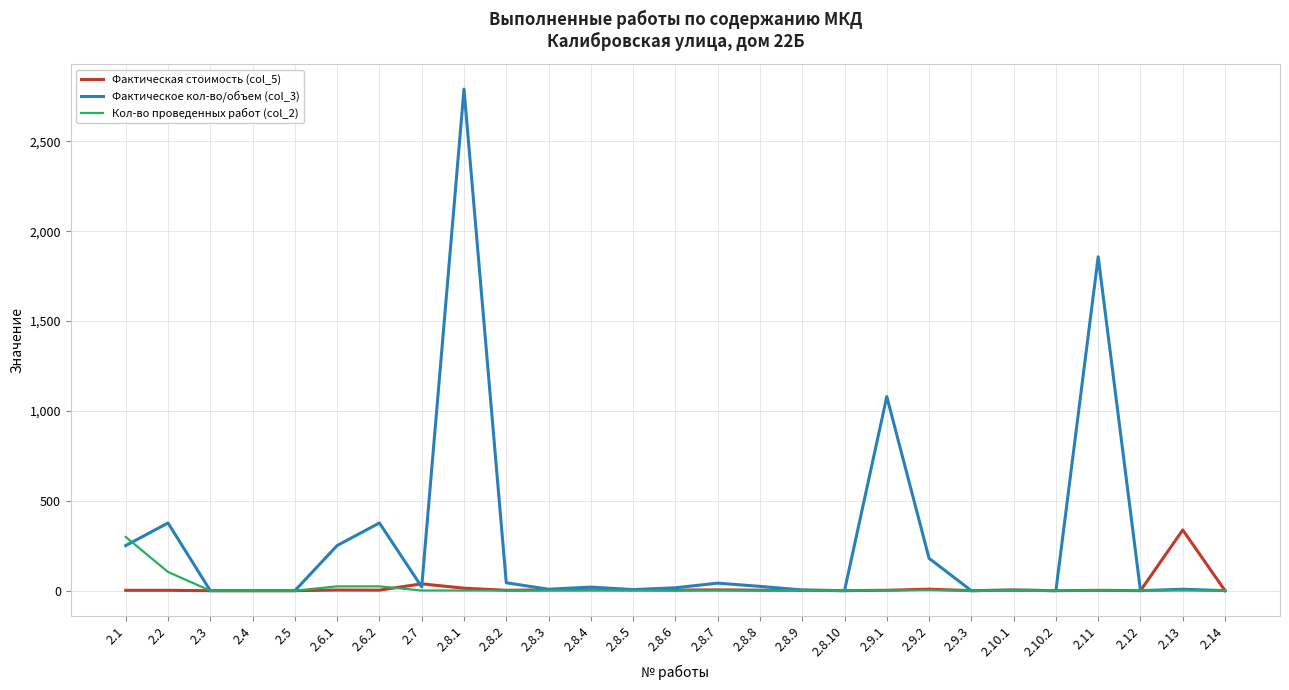

What are all the series names shown in the legend?

Фактическая стоимость (col_5), Фактическое кол-во/объем (col_3), Кол-во проведенных работ (col_2)